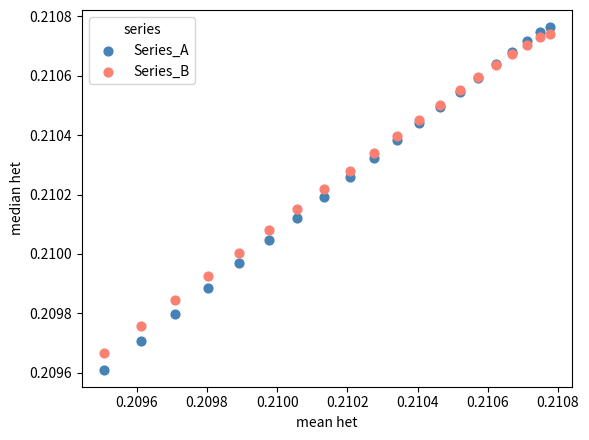

Which series reaches the maximum Y coordinate?

Series_A